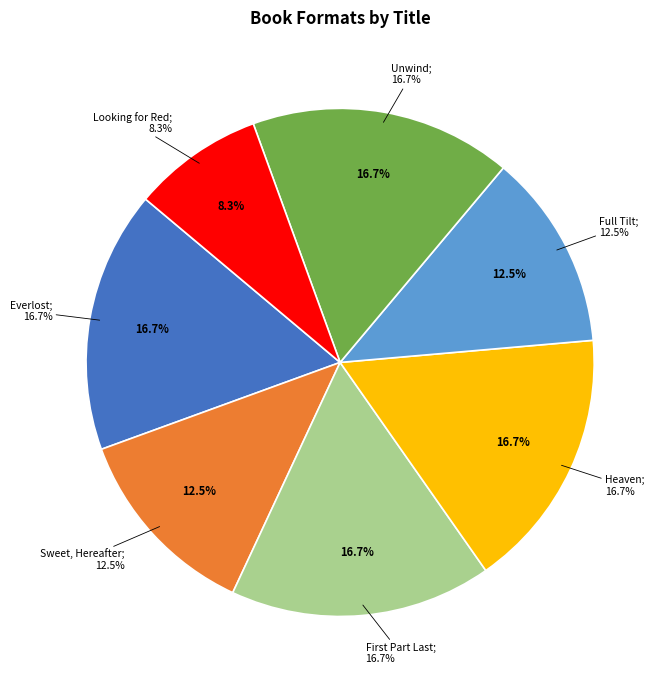

Is there any slice that represents more than half of the pie?

No